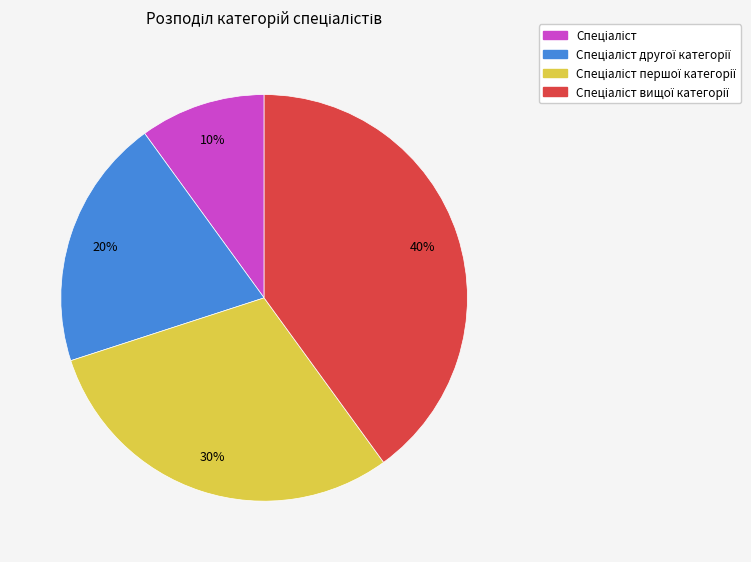

Is there a majority slice in this chart?

No